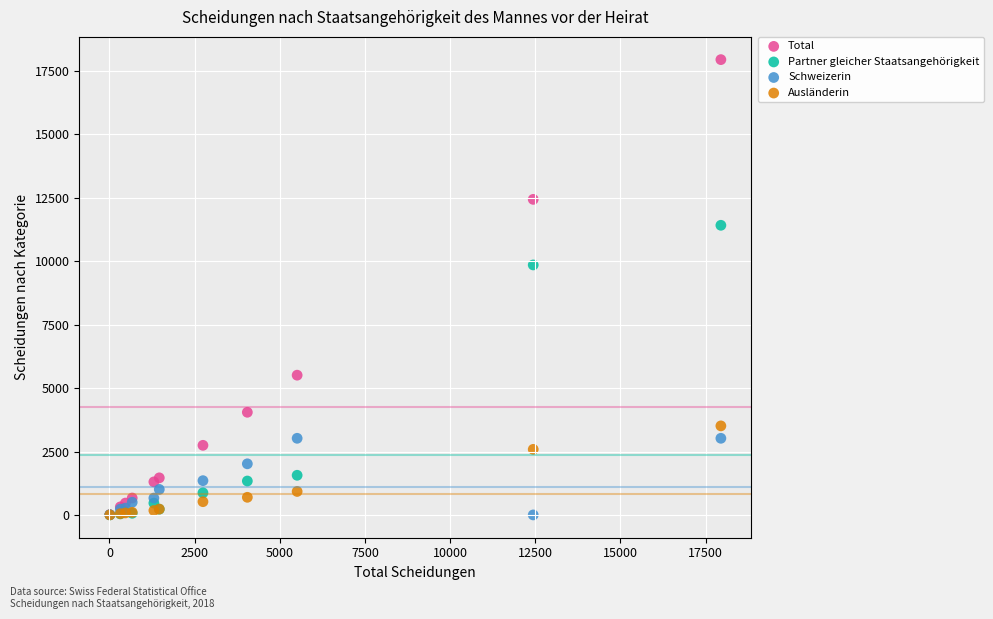

In the Total series, what Y value is closest to 8979?

12440